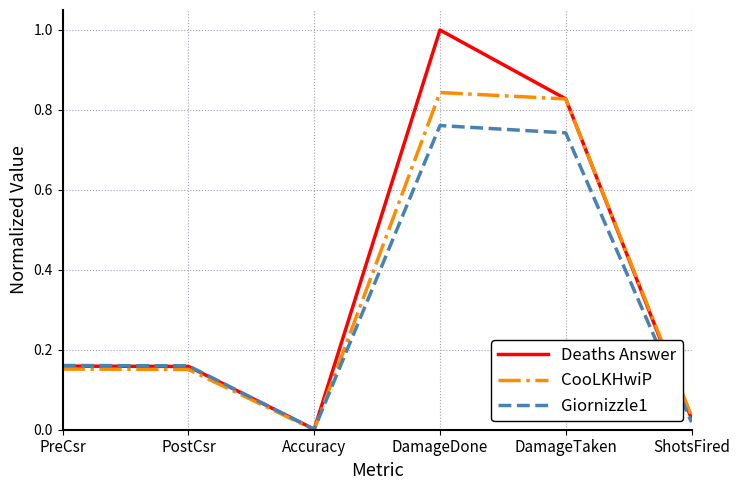

Which category has the highest value in the Giornizzle1 series?

DamageDone